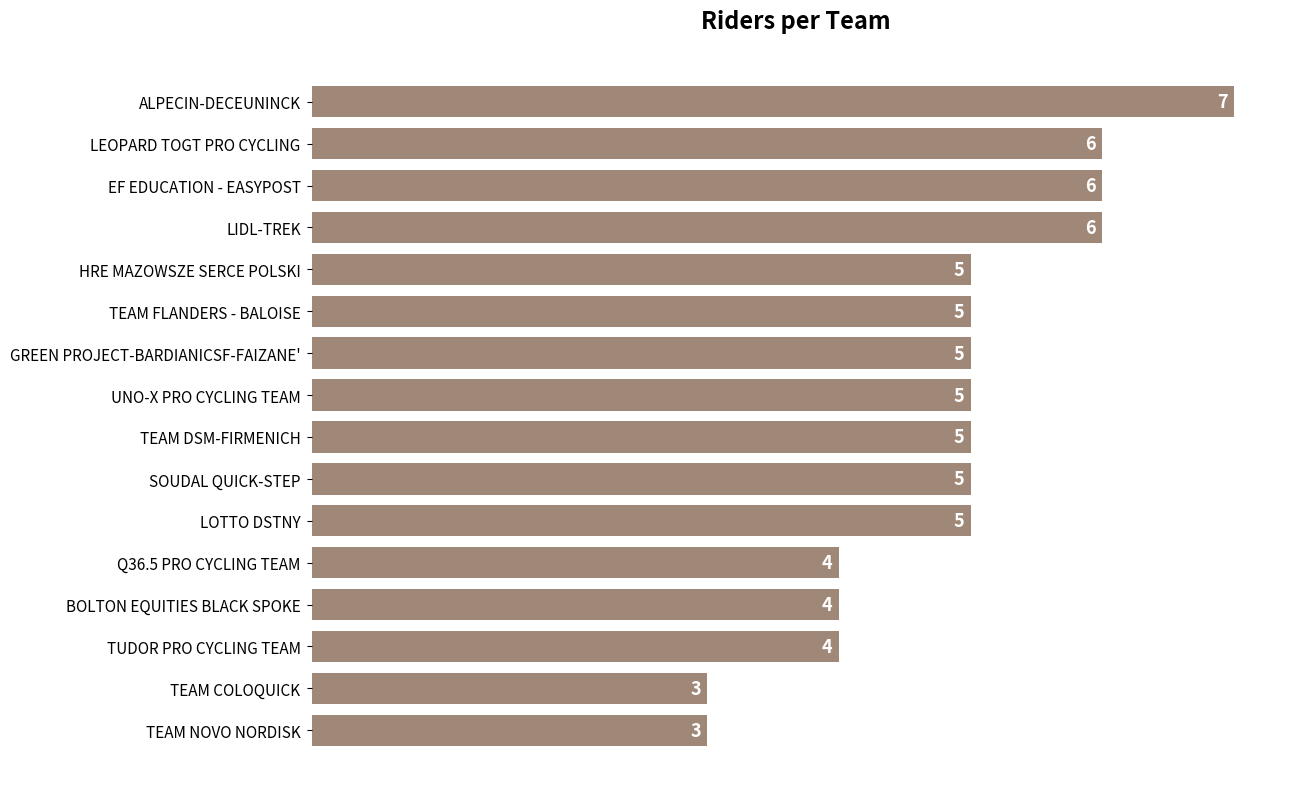

How many data points are less than 5?

5